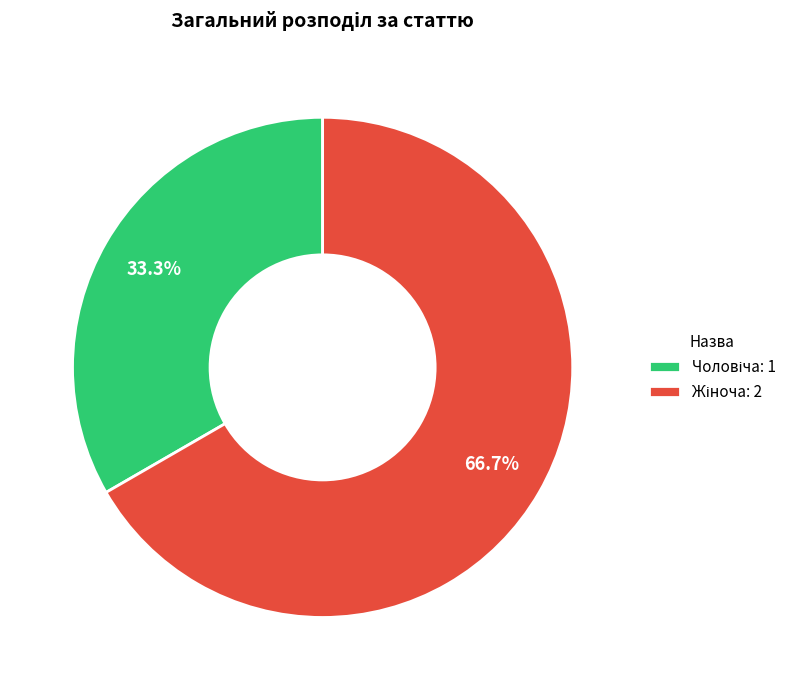

Is there a majority slice in this chart?

Yes